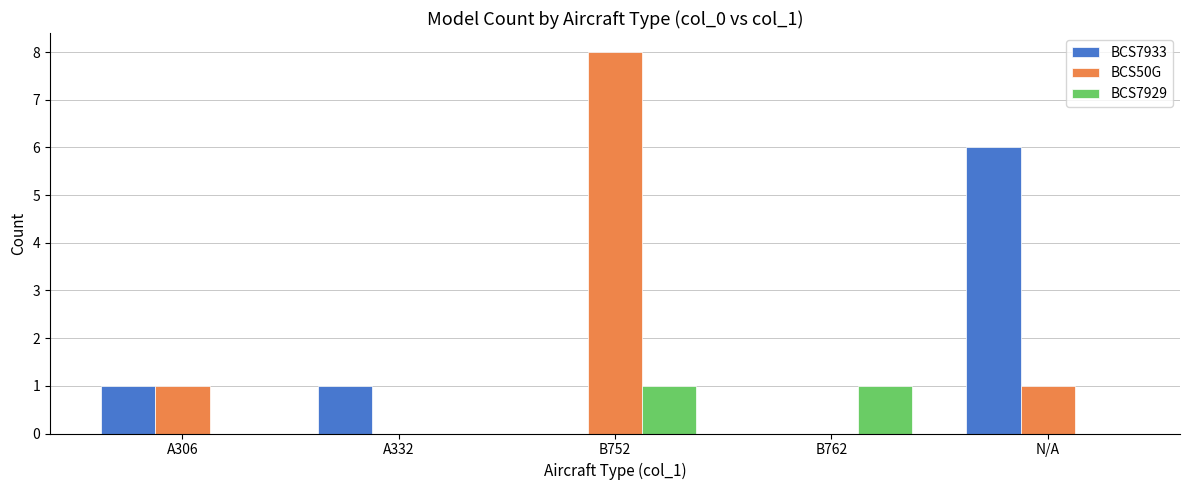

What is the spread (max minus min) of values at N/A?

6